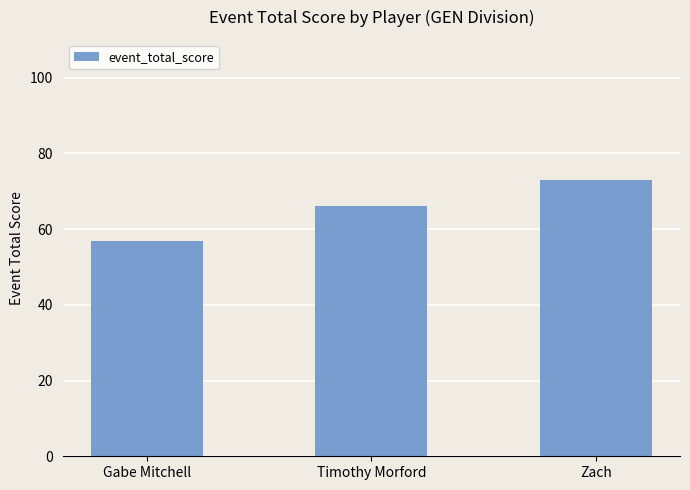

What is the average value?

65